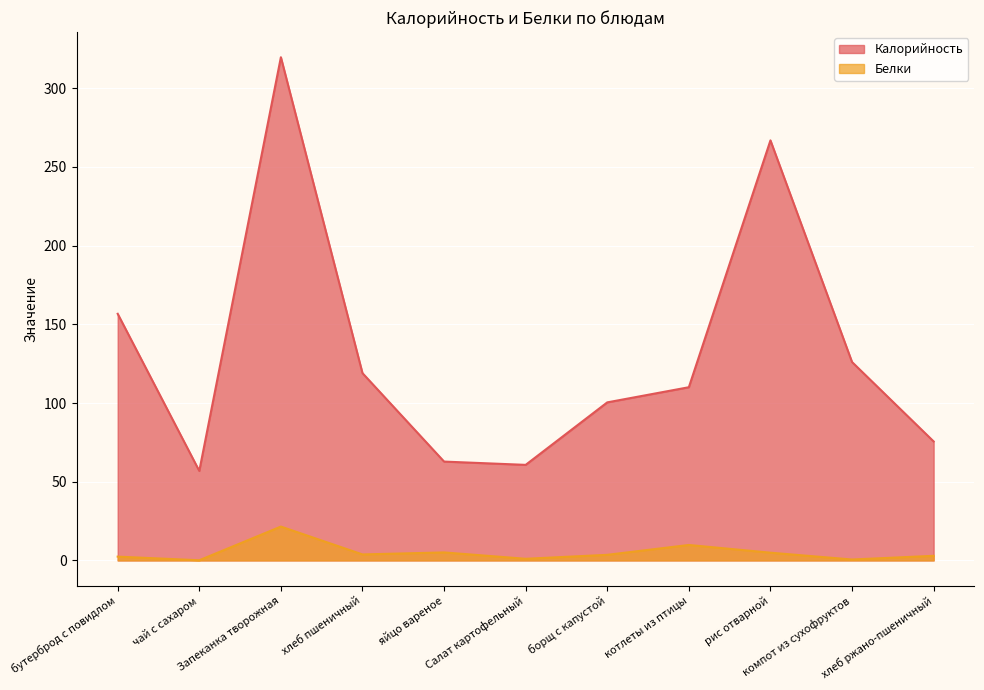

What is the label of the 1st point from the left?

бутерброд с повидлом